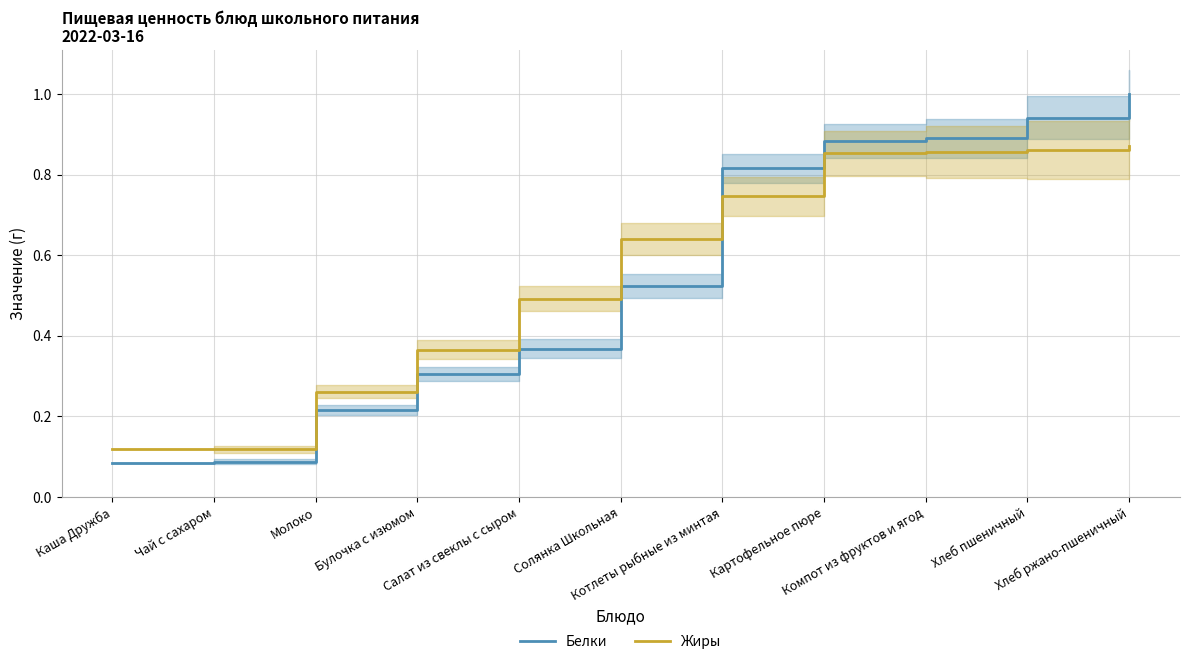

What is the total value across all series at Картофельное пюре?

1.7